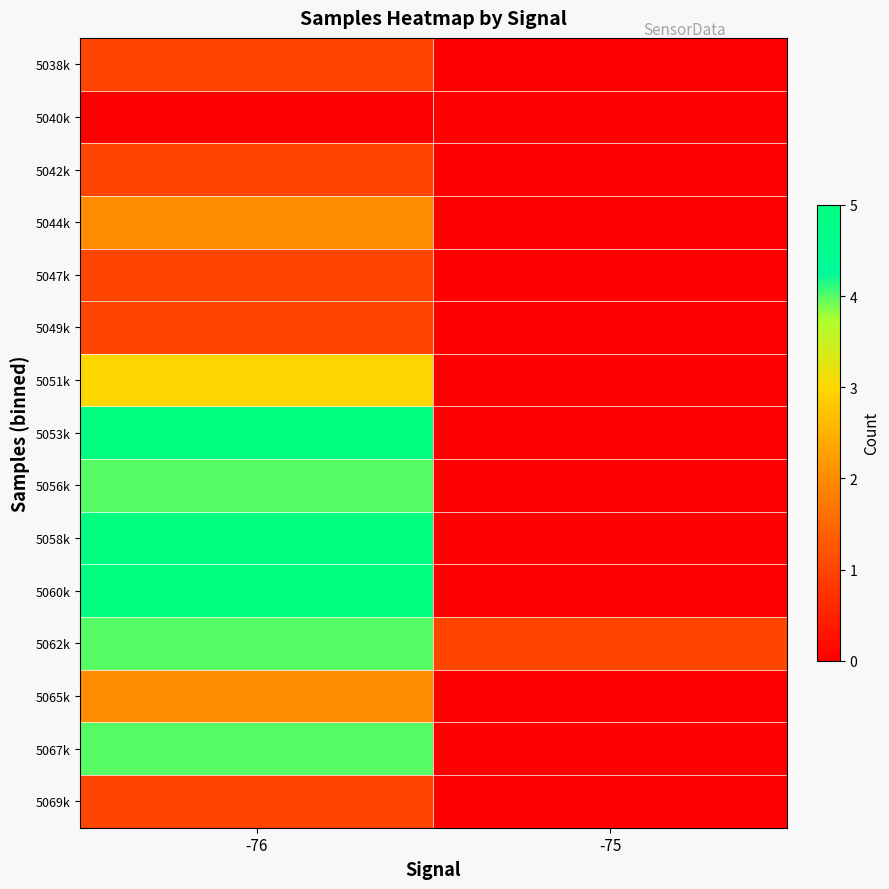

Which series has the largest total across all categories?

5053k